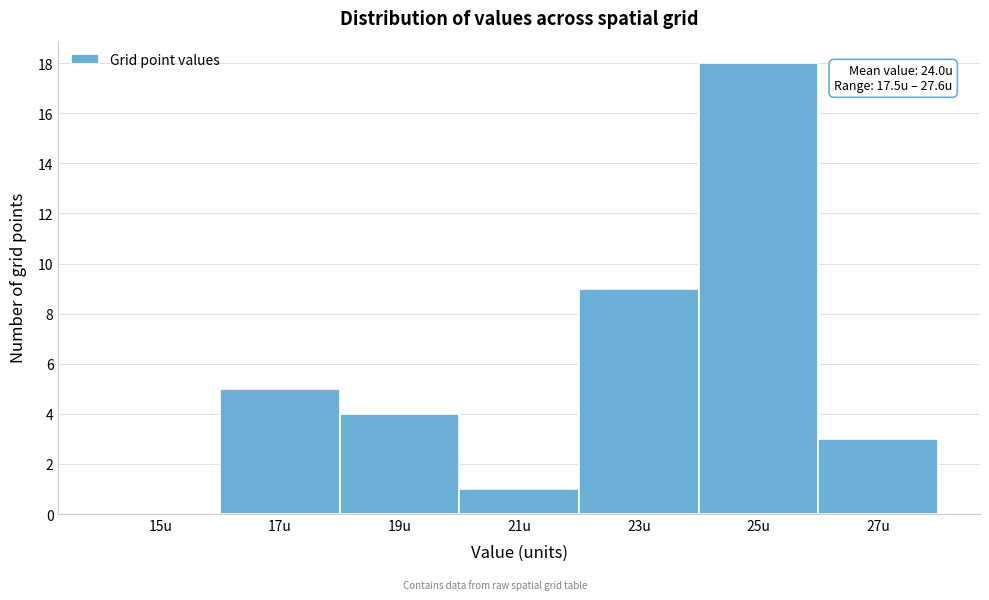

Reading left to right, extract all data points from this chart.

15u=0	17u=5	19u=4	21u=1	23u=9	25u=18	27u=3